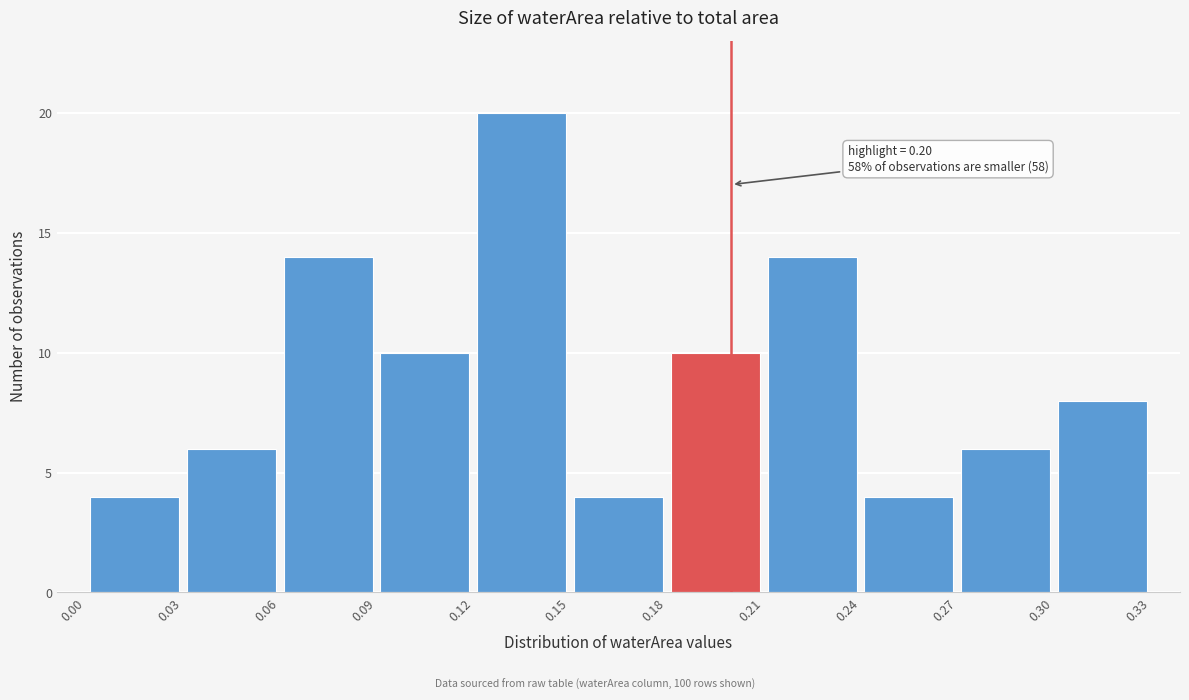

Which range on the x-axis has the tallest bar?

0.12 to 0.15